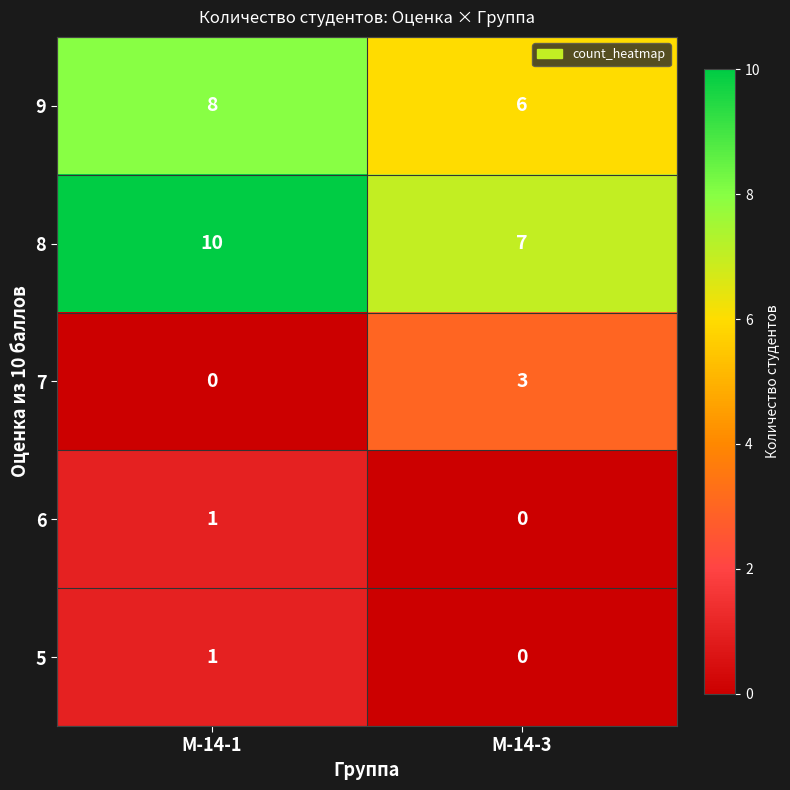

What is the sum of the 8 values at М-14-3 and М-14-1?

17